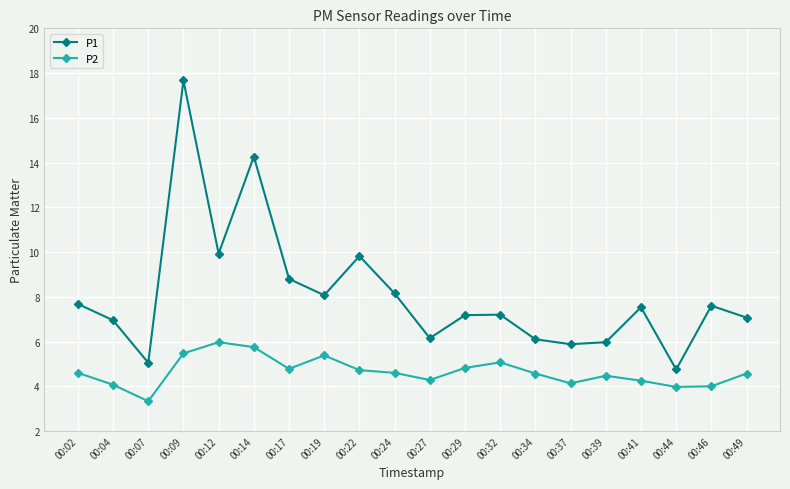

Which category has the highest value in the P2 series?

00:12